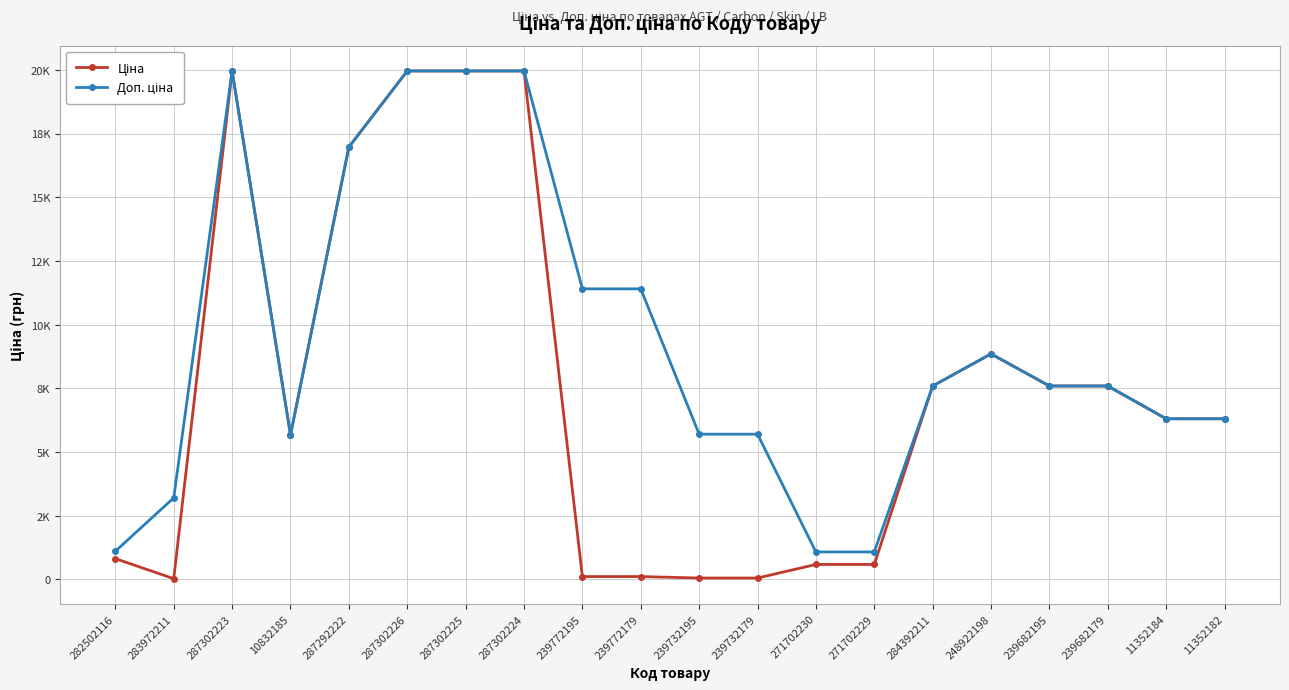

Is this an area chart (filled region under the line)?

No